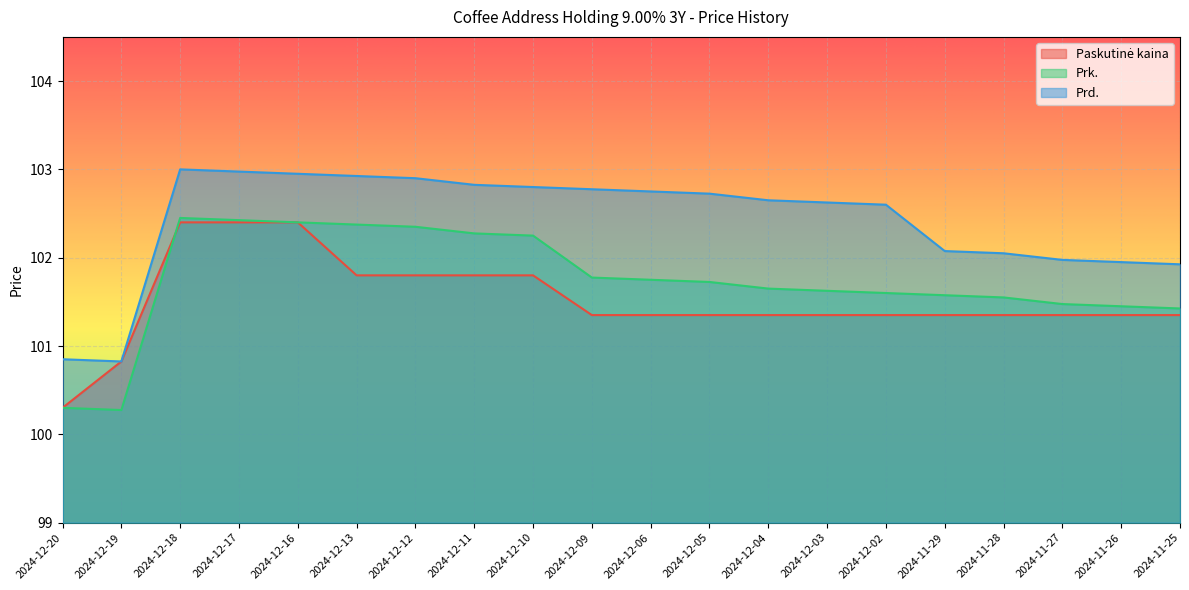

Between 2024-12-05 and 2024-12-12, which is larger?

2024-12-12